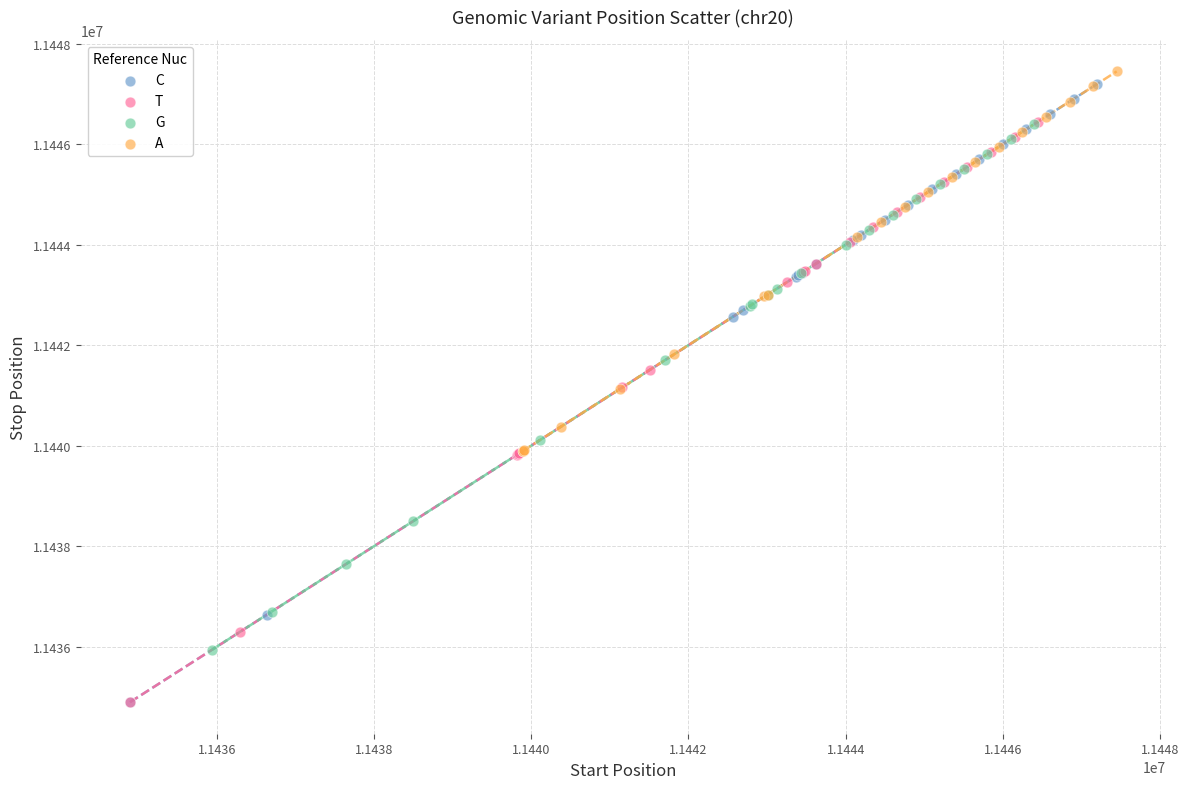

Which series has the widest spread of Y values?

C